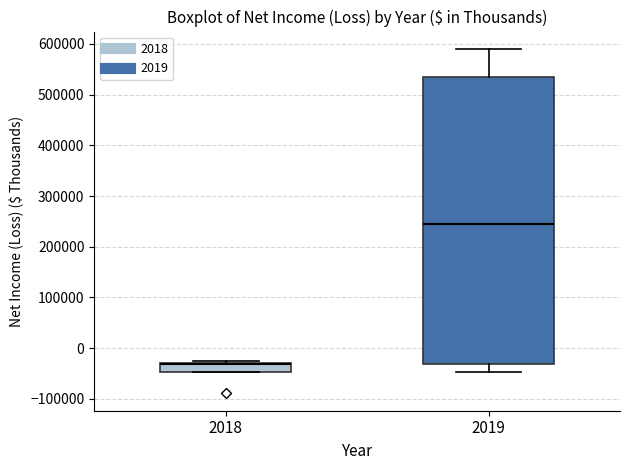

Which box is the tallest, from its lower edge to its upper edge?

2019